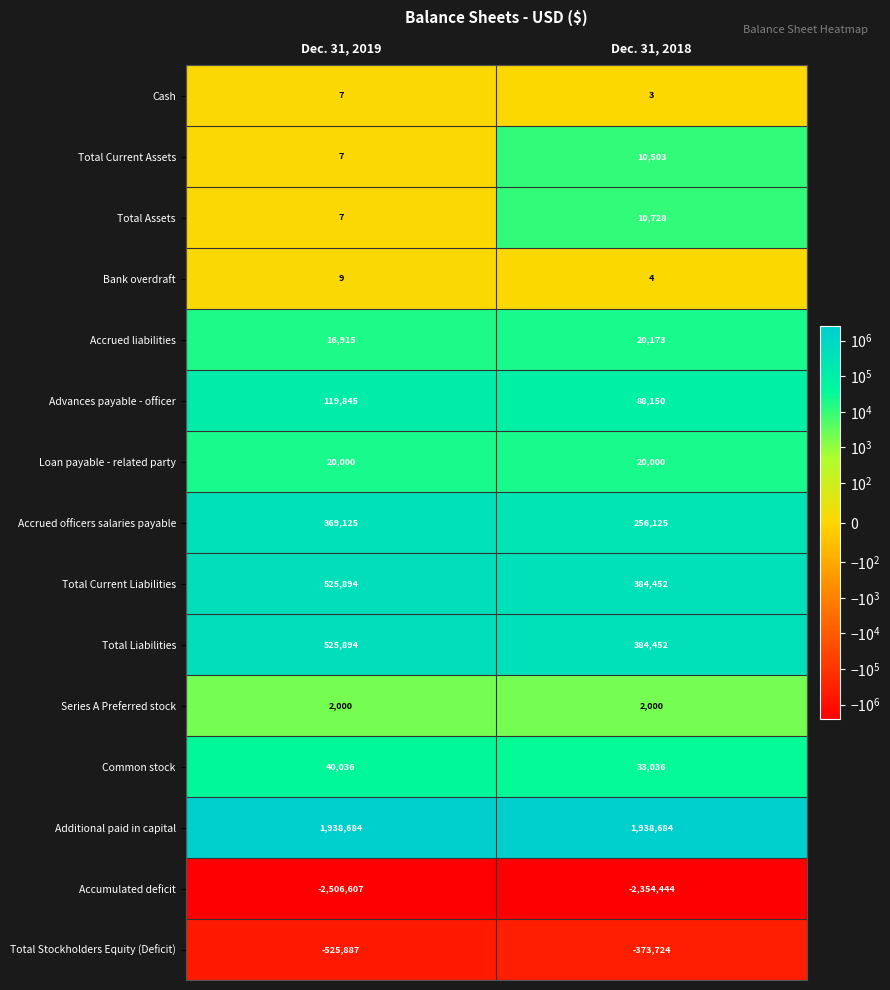

What is the difference between the Accrued liabilities values at Dec. 31, 2018 and Dec. 31, 2019?

3258